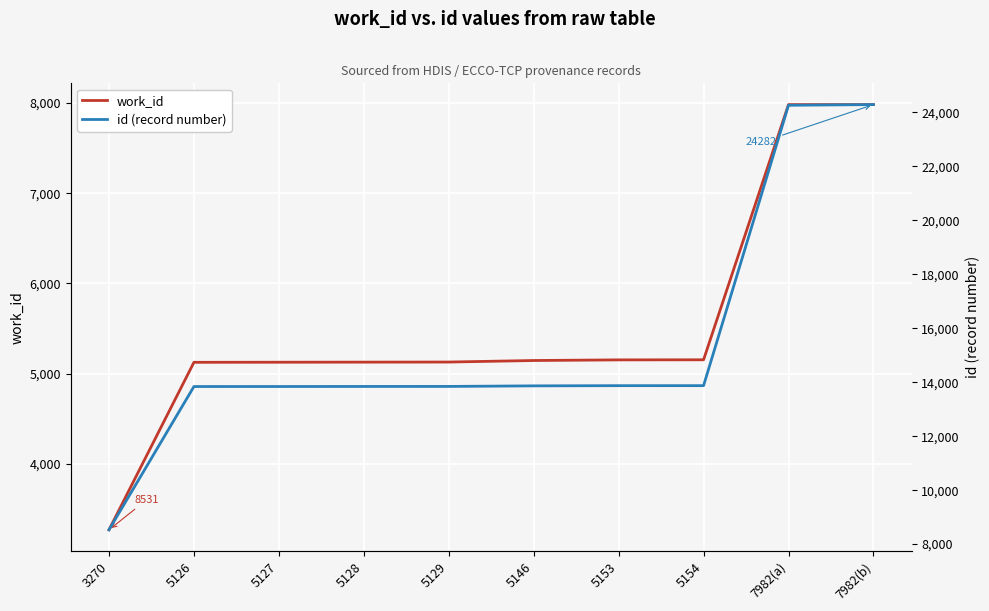

What is the total value across all series at 5153?

19023